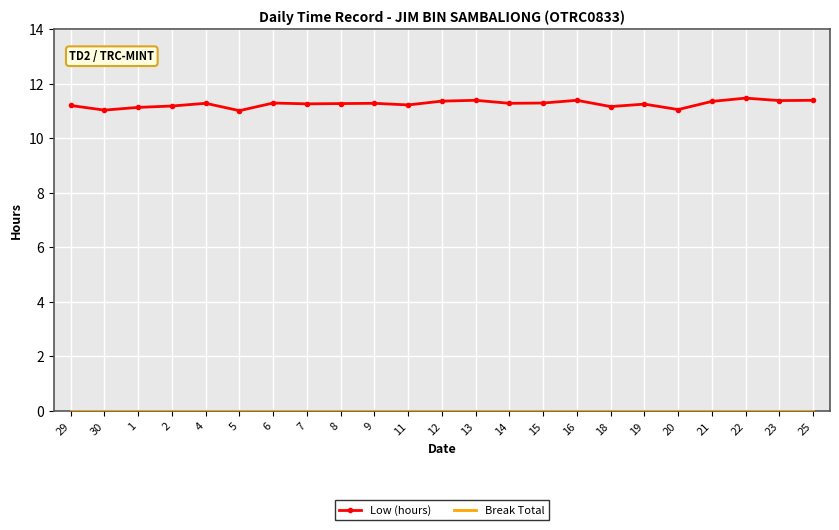

What is the maximum value shown in the chart?

11.5